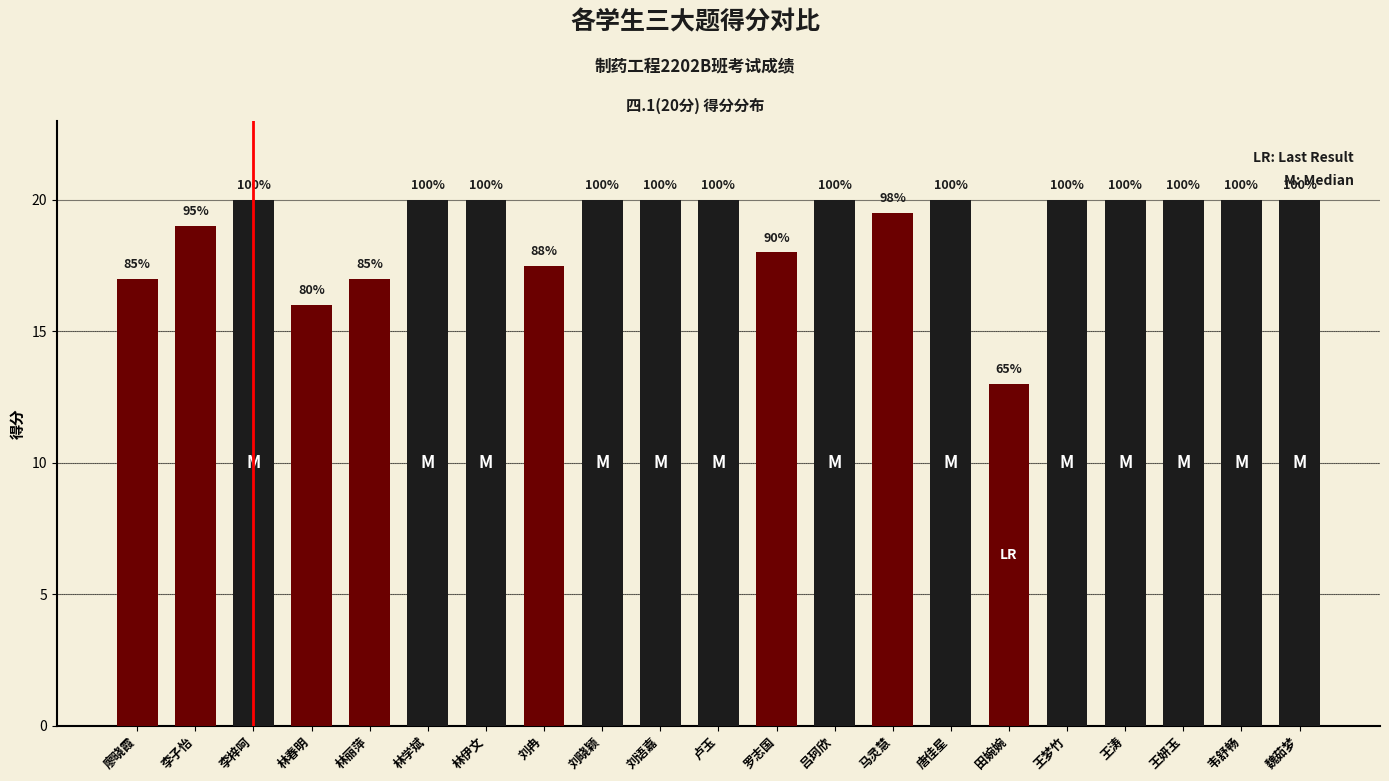

List the labels in order of value, smallest first.

田婉婉, 林春明, 廖晓霞, 林丽萍, 刘冉, 罗志国, 李子怡, 马灵慧, 李梓呵, 林学斌, 林伊文, 刘晓颖, 刘语嘉, 卢玉, 吕珂欣, 唐佳星, 王梦竹, 王涛, 王妍玉, 韦舒畅, 魏茹梦